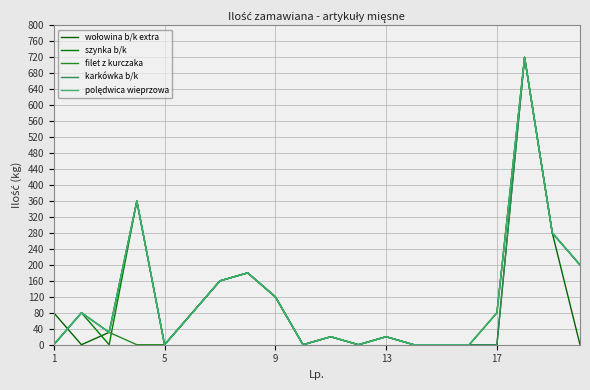

Does the chart have visible grid lines?

Yes